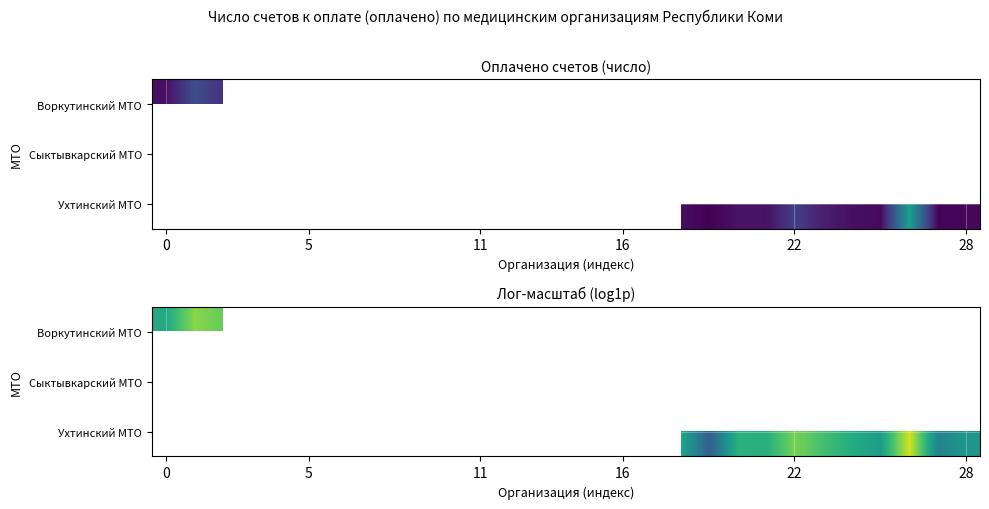

Is it true that Воркутинский МТО equals 6.6 at 0?

False